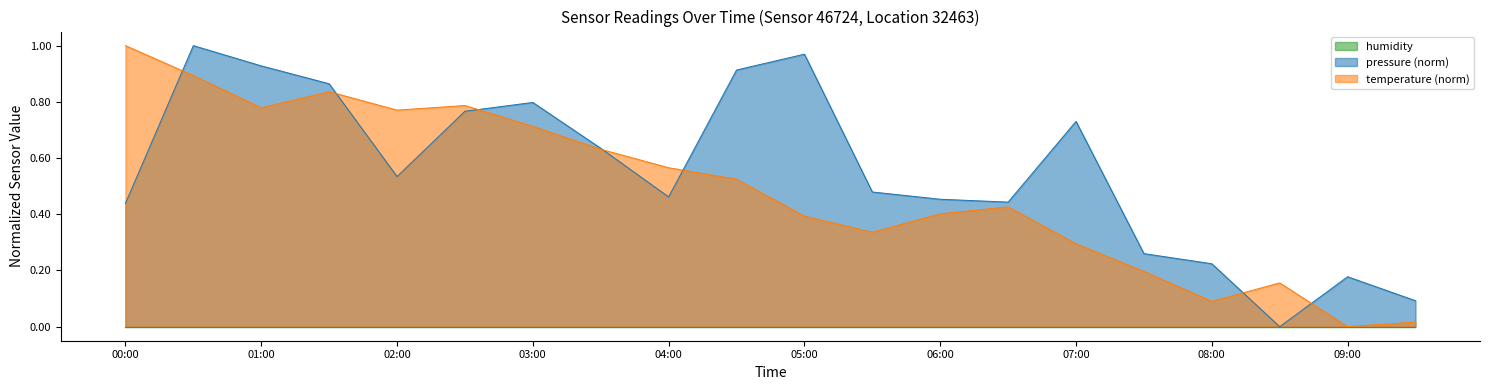

At which category does temperature reach its first local peak?

01:30